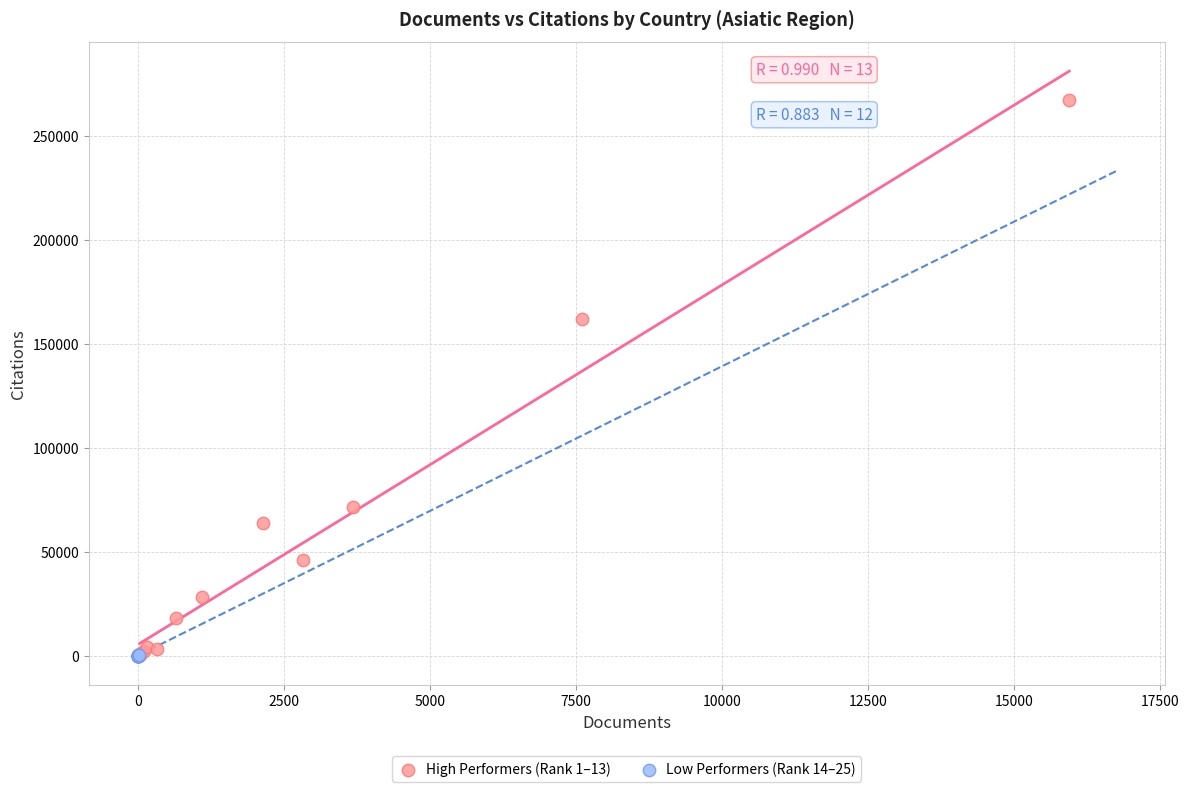

Which series has the widest spread of Y values?

High Performers (Rank 1–13)